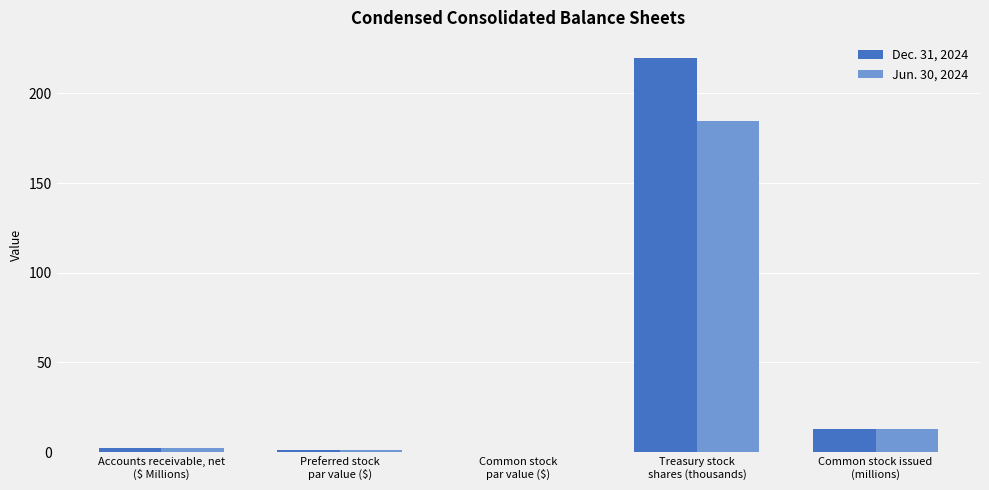

What is the sum of all Jun. 30, 2024 values?

200.7